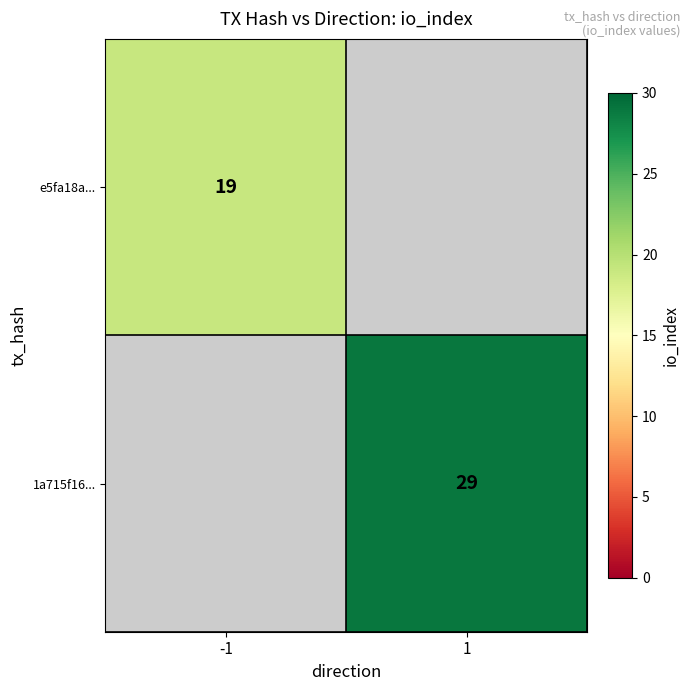

The value of 1a715f16... at 1 is 29. True or false?

True